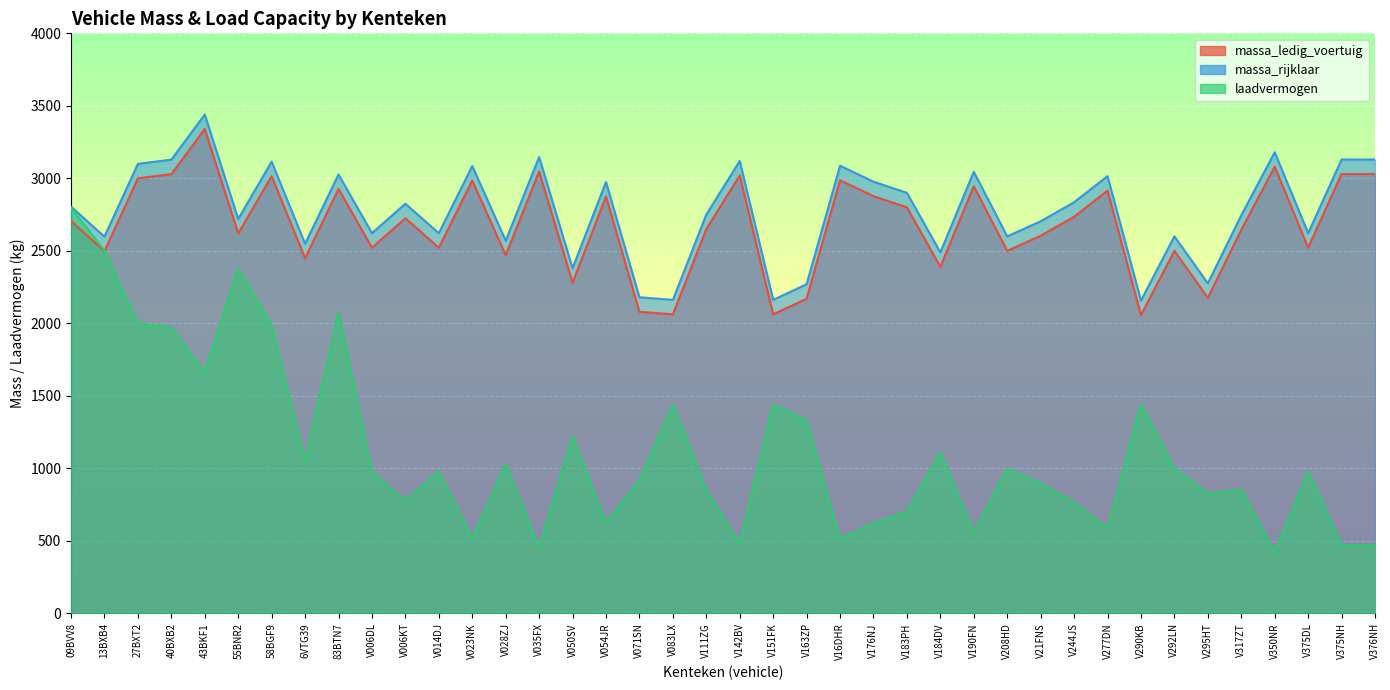

Rank the series by their maximum value, from highest to lowest.

massa_rijklaar, massa_ledig_voertuig, laadvermogen